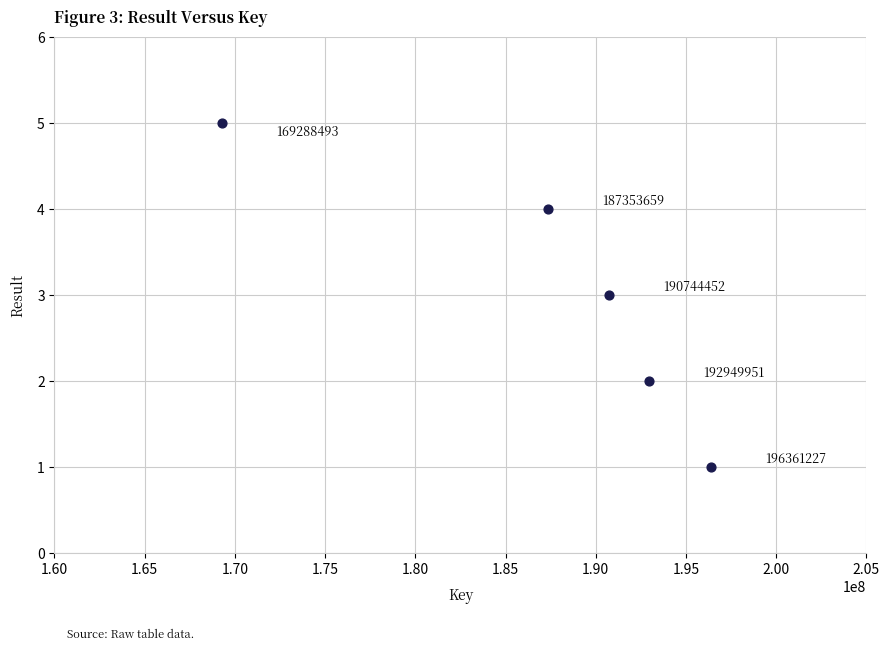

What is the range of X values (max minus min)?

27072734